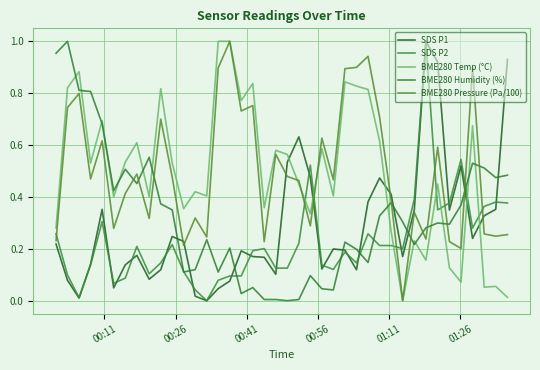

What is the value of the BME280 Humidity (%) point at the 15th from the left?

0.1